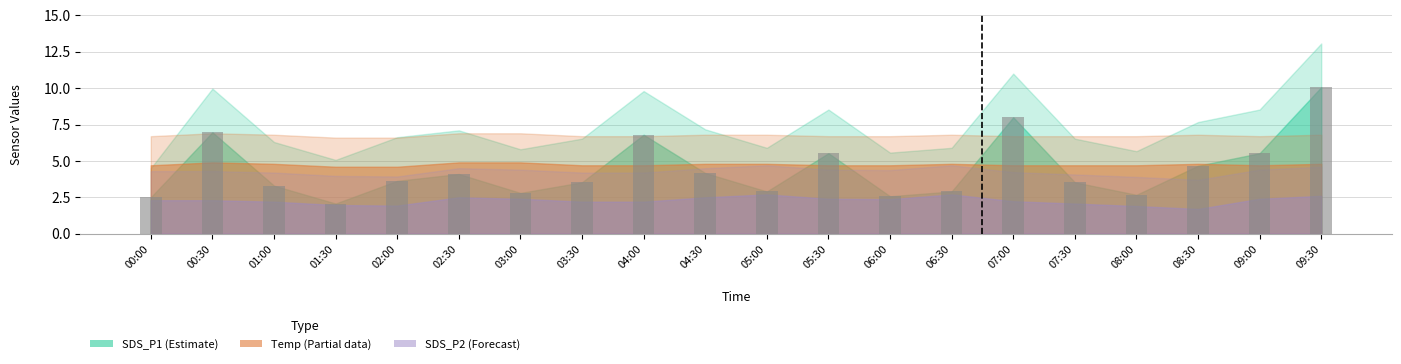

Count the number of data series in this chart.

1